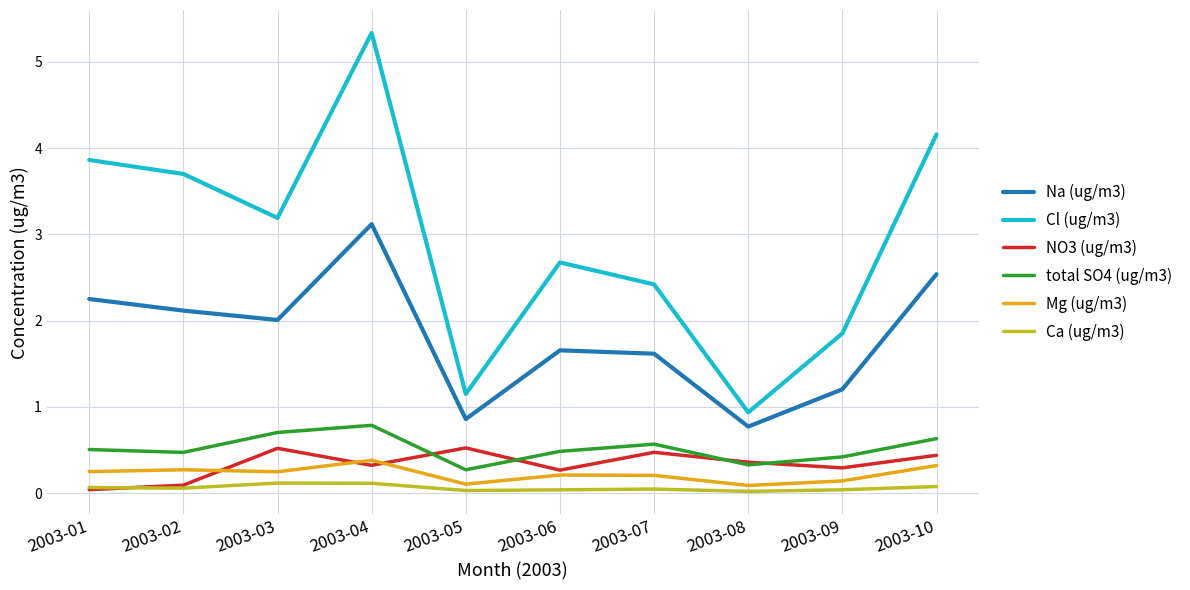

What is the sum of all Na (ug/m3) values?

18.1